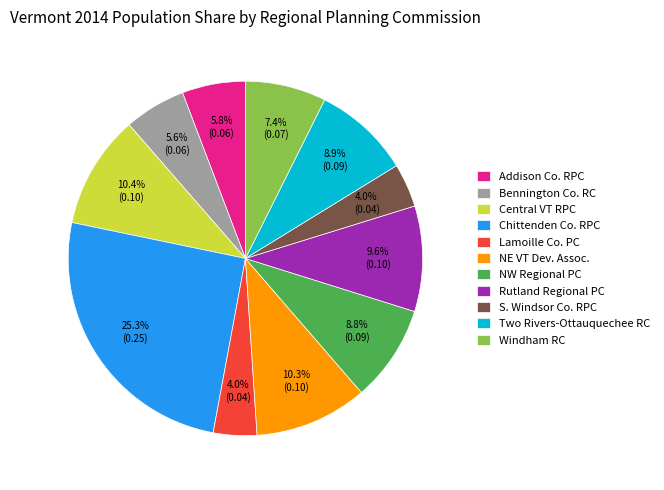

To the nearest percent, what is the average slice percentage?

9%